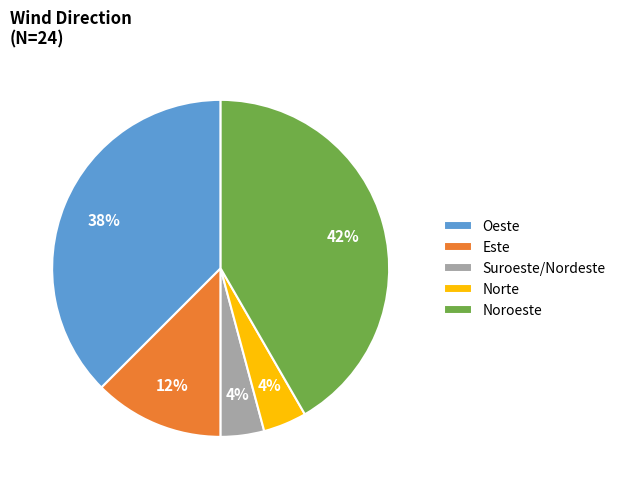

Combined, do Oeste and Norte account for over 50%?

No